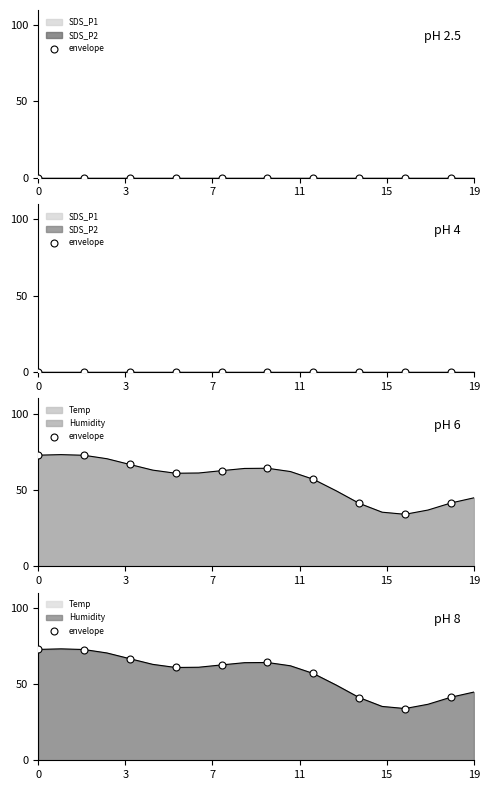

What is the ratio of the value at 15 to the value at 11?

1.0